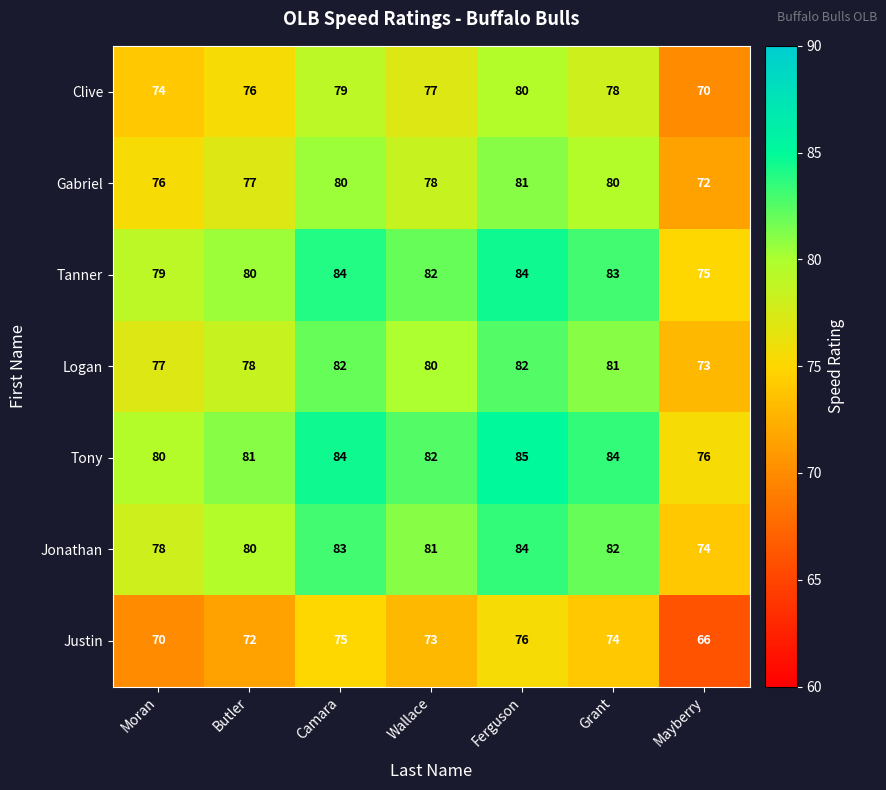

Where does the Clive series first go above 77?

Camara